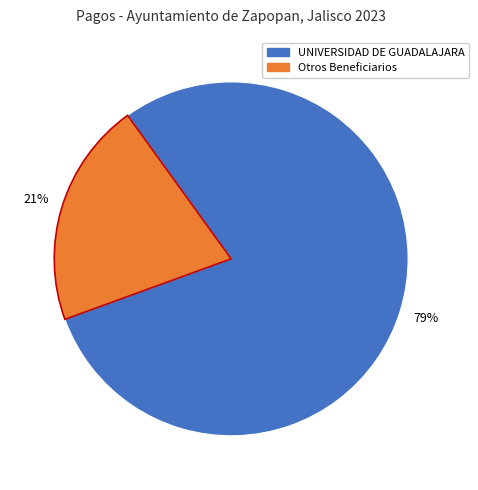

Does any single category account for the majority?

Yes